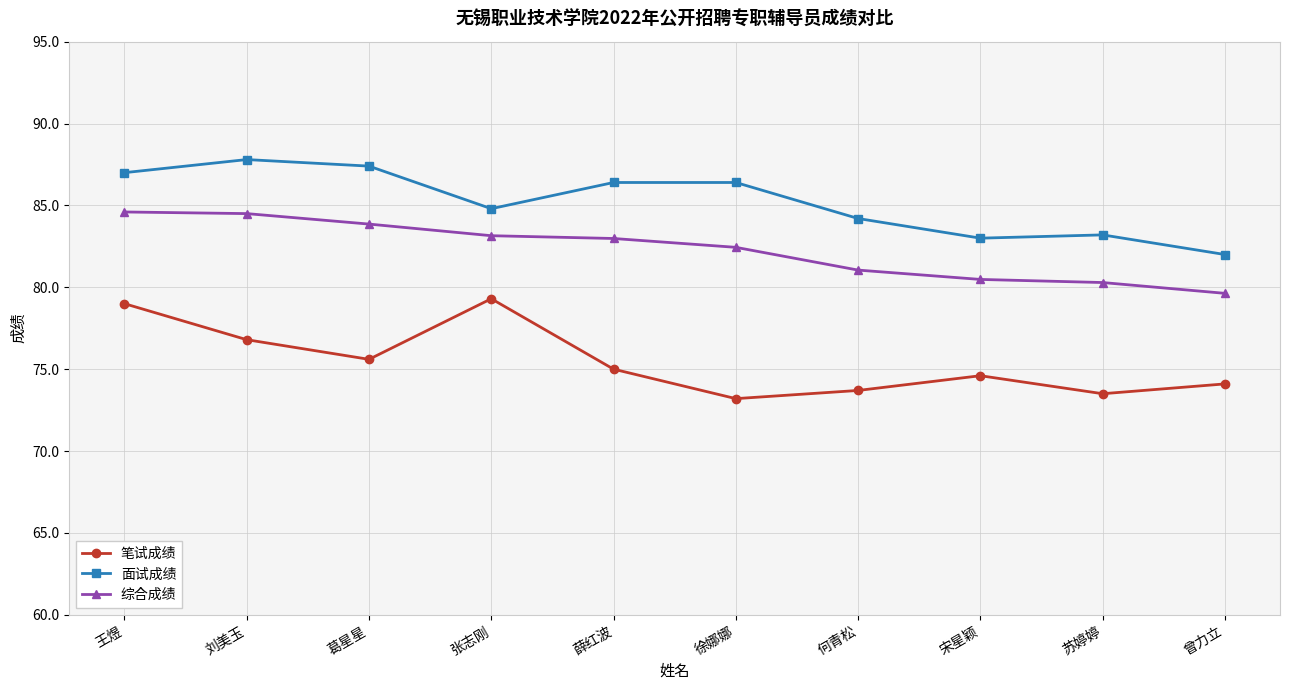

What are all the series names shown in the legend?

笔试成绩, 面试成绩, 综合成绩